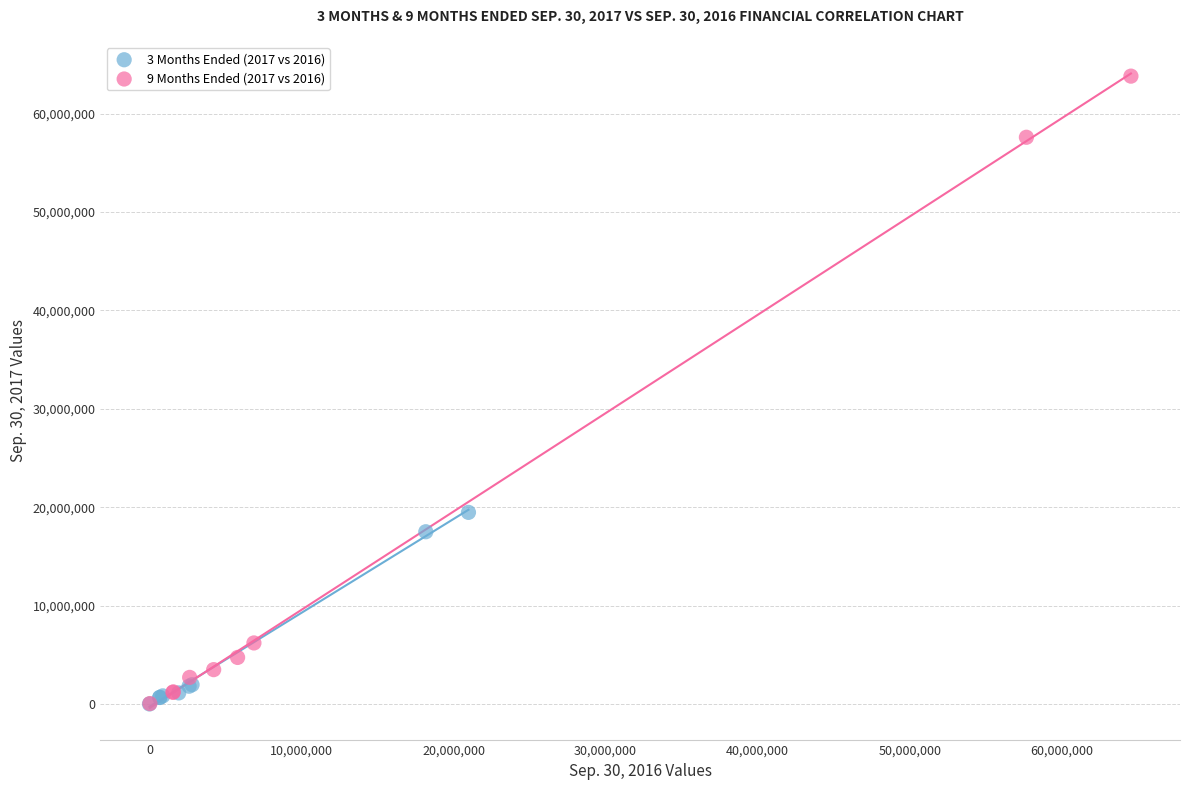

Which series has the largest Y range (max minus min)?

9 Months Ended (2017 vs 2016)